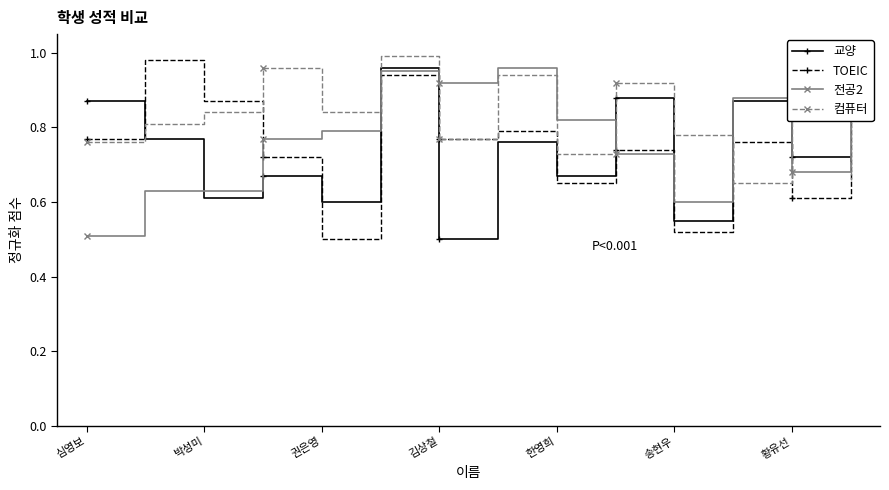

How many interior local peaks does the TOEIC series have?

5